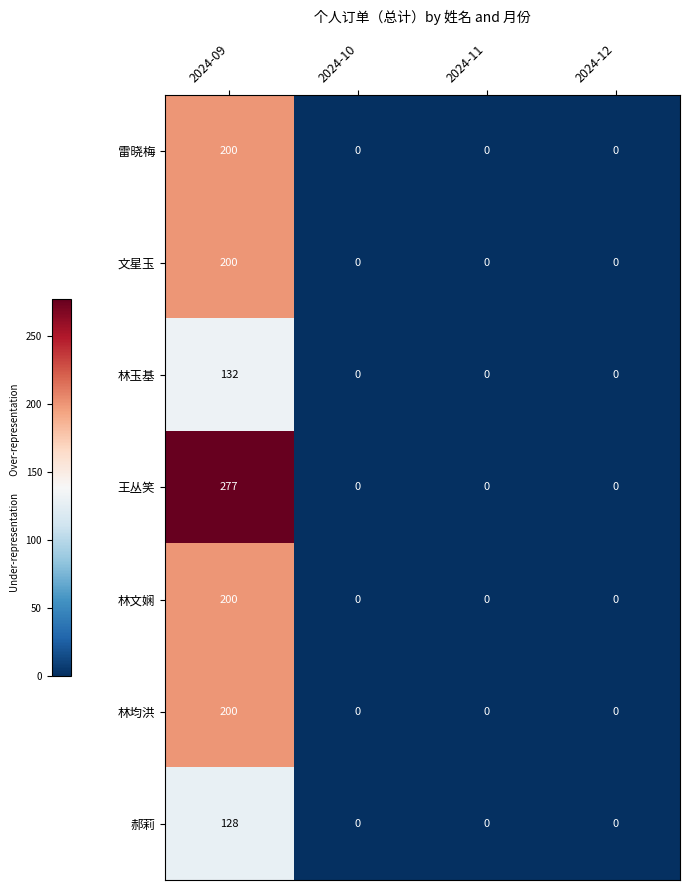

What is the sum of all 文星玉 values?

200